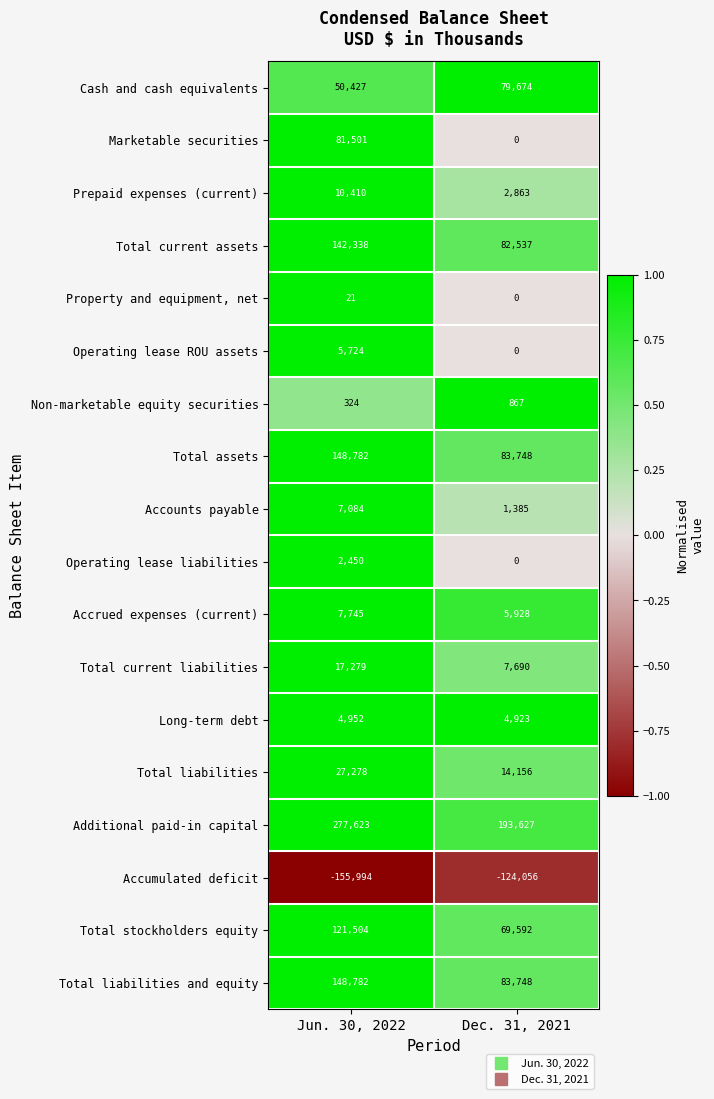

True or false: Property and equipment, net has a value of 9 at Dec. 31, 2021.

False